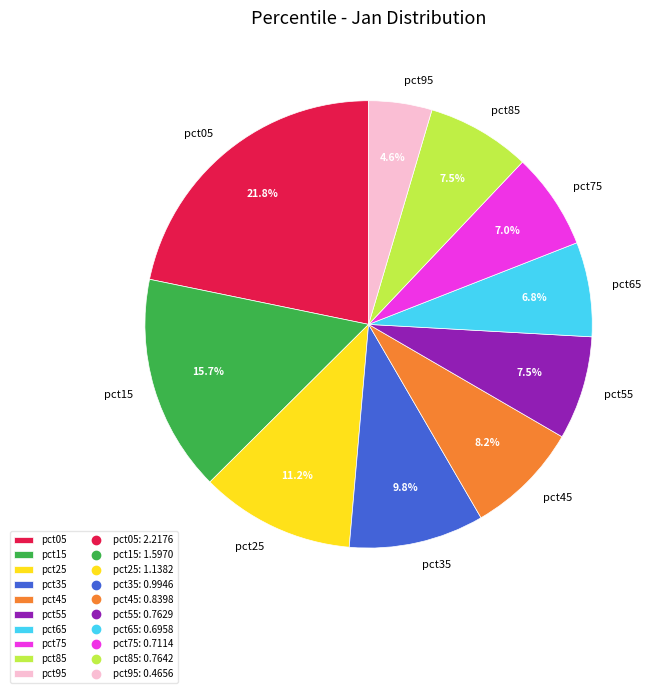

Is pct95 the majority of the pie?

No